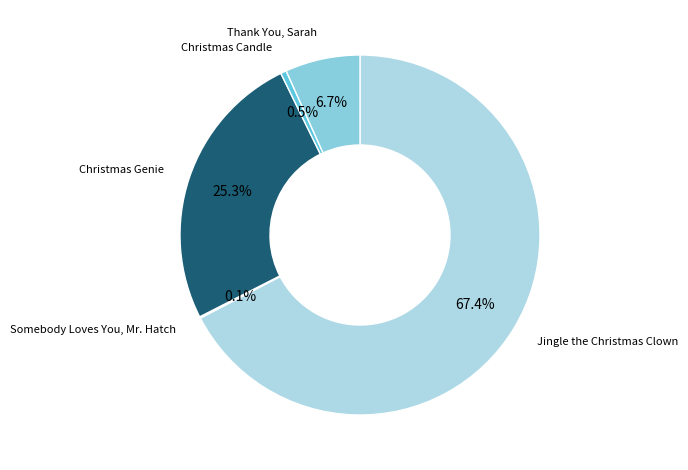

To the nearest percent, what is the average slice percentage?

20%